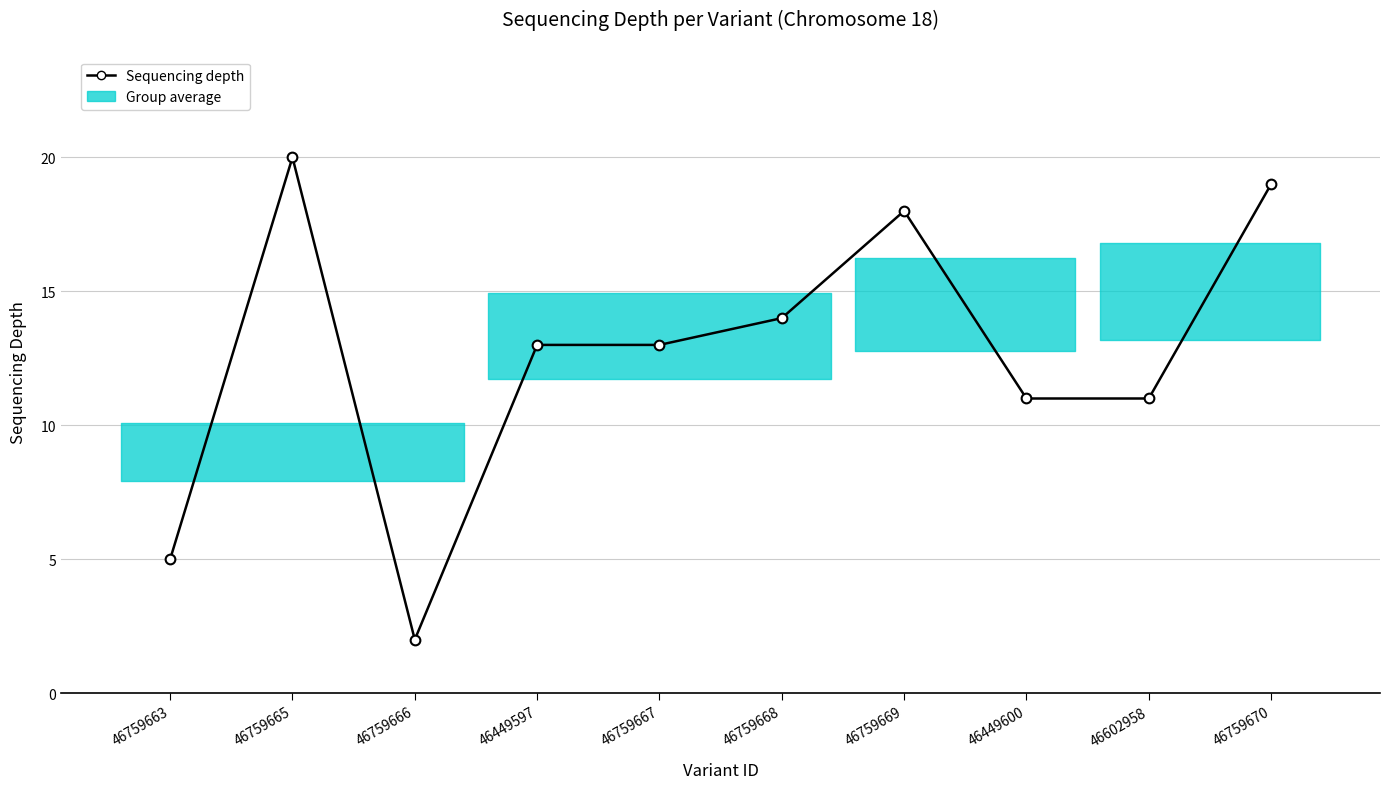

Reading right to left, what are all the values shown in this chart?

46759670=19	46602958=11	46449600=11	46759669=18	46759668=14	46759667=13	46449597=13	46759666=2	46759665=20	46759663=5